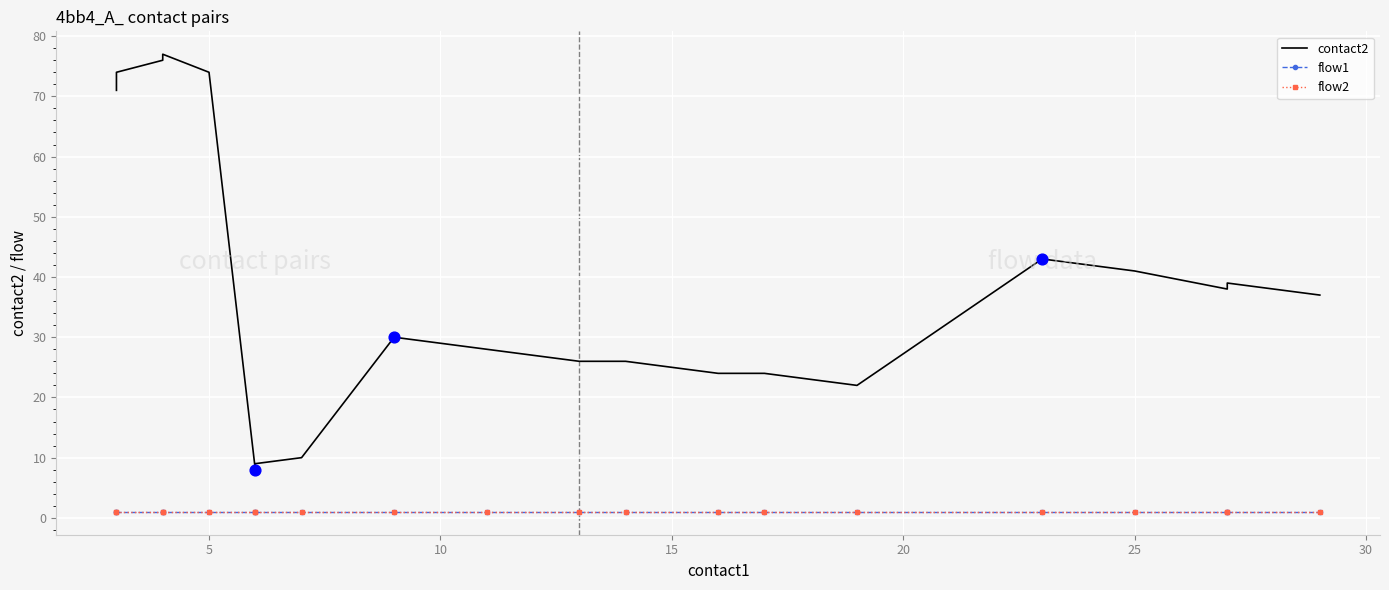

What is the total value across all series at 10?

78